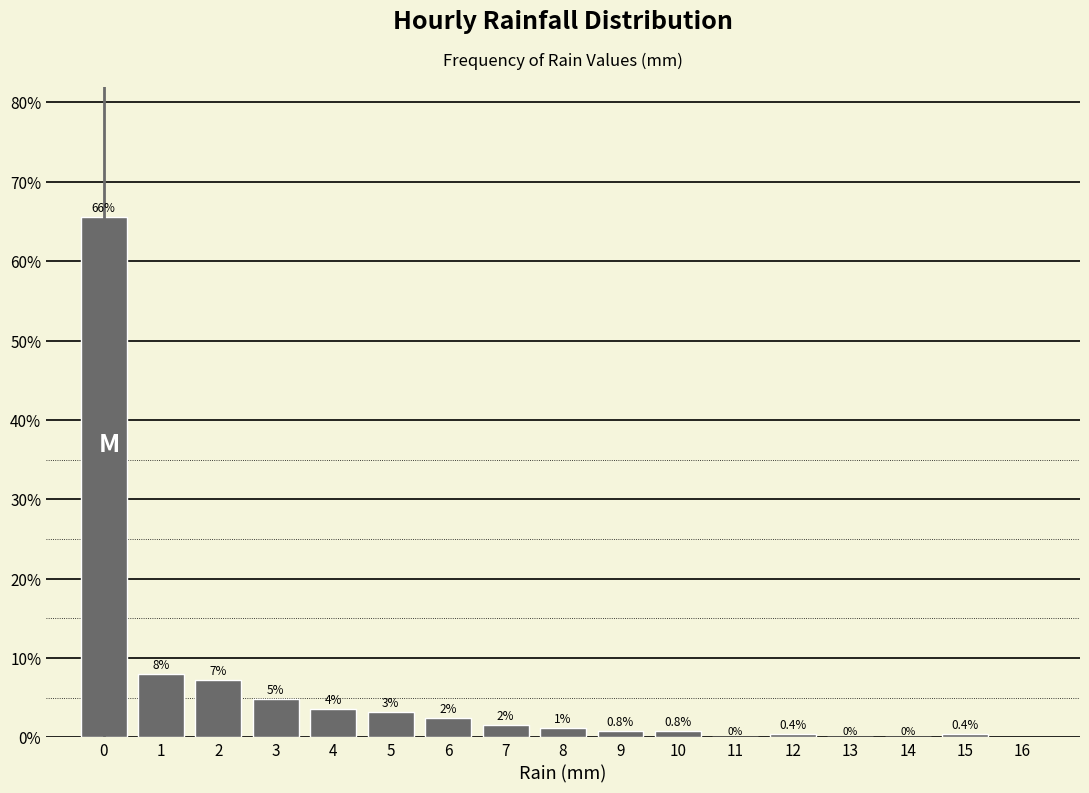

Reading right to left, extract all data points from this chart.

15=0.4	14=0.0	13=0.0	12=0.4	11=0.0	10=0.8	9=0.8	8=1.2	7=1.6	6=2.4	5=3.2	4=3.6	3=4.8	2=7.2	1=8.0	0=65.6